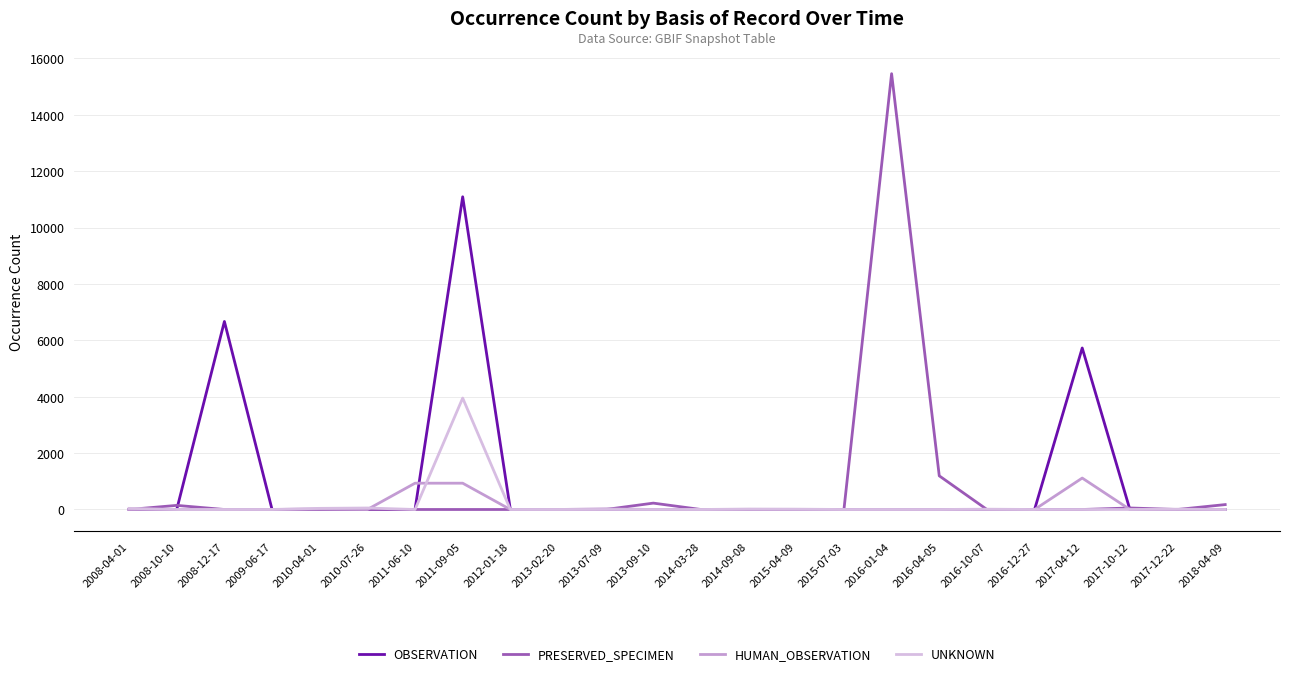

Which series has the largest range (max minus min)?

PRESERVED_SPECIMEN